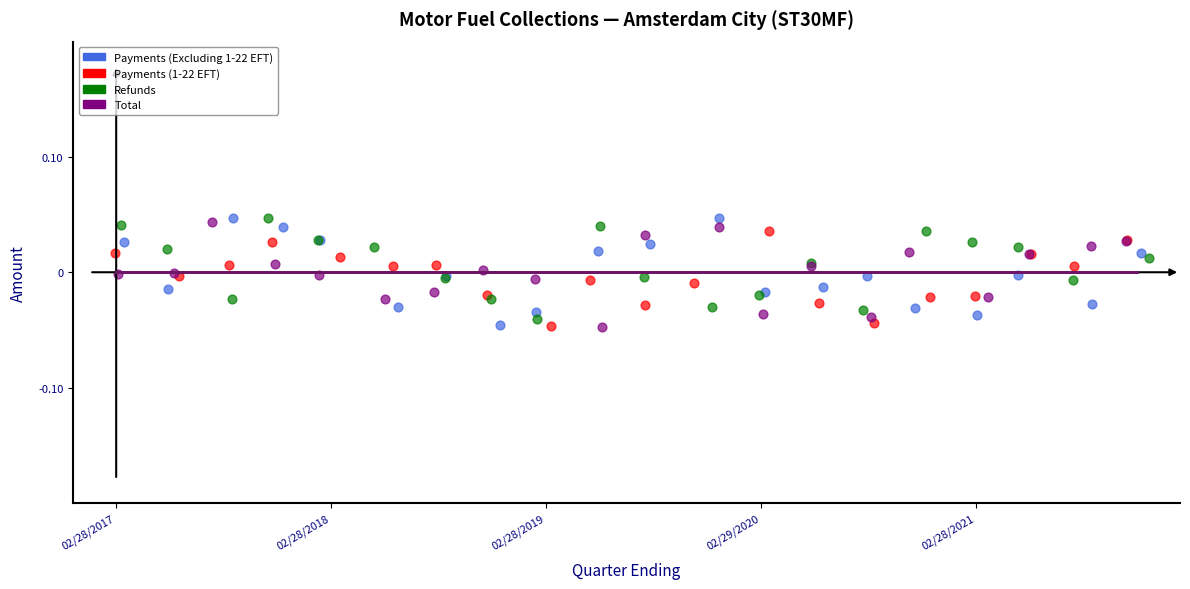

What are all the series names shown in the legend?

Payments (Excluding 1-22 EFT), Payments (1-22 EFT), Refunds, Total